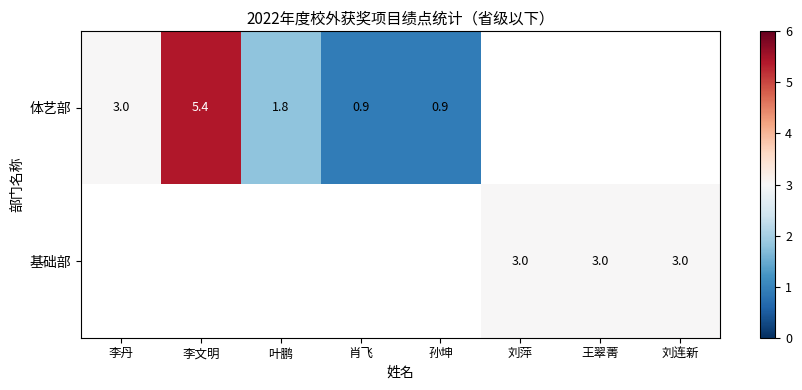

The value of 体艺部 at 肖飞 is 1.3. True or false?

False